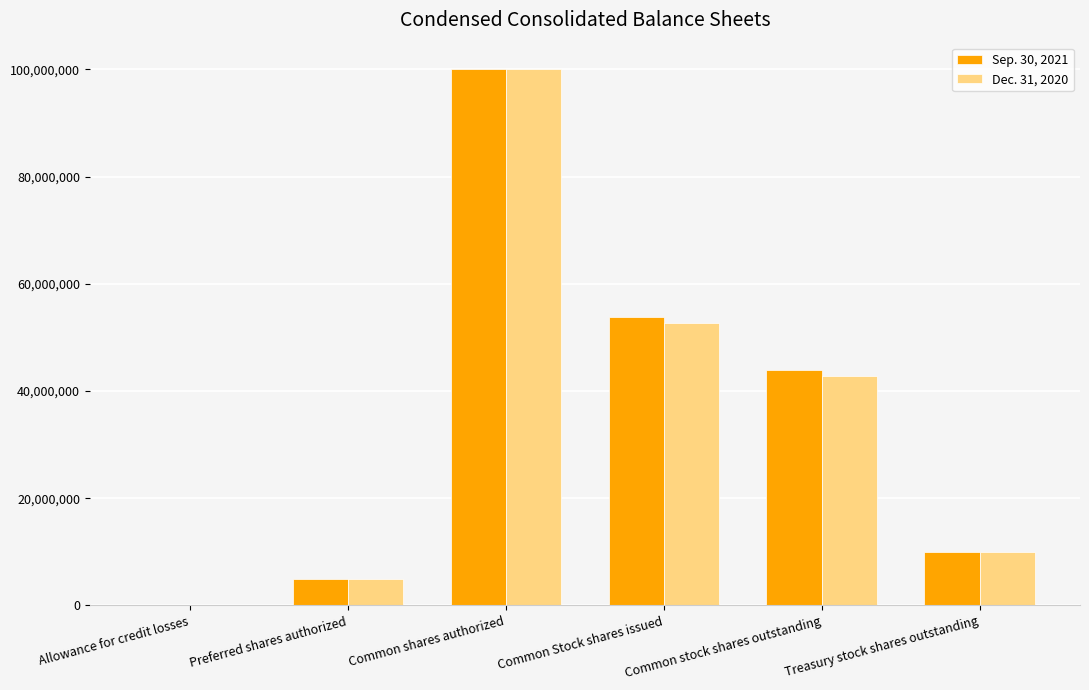

Where does the Sep. 30, 2021 series first go above 43869000?

Common shares authorized